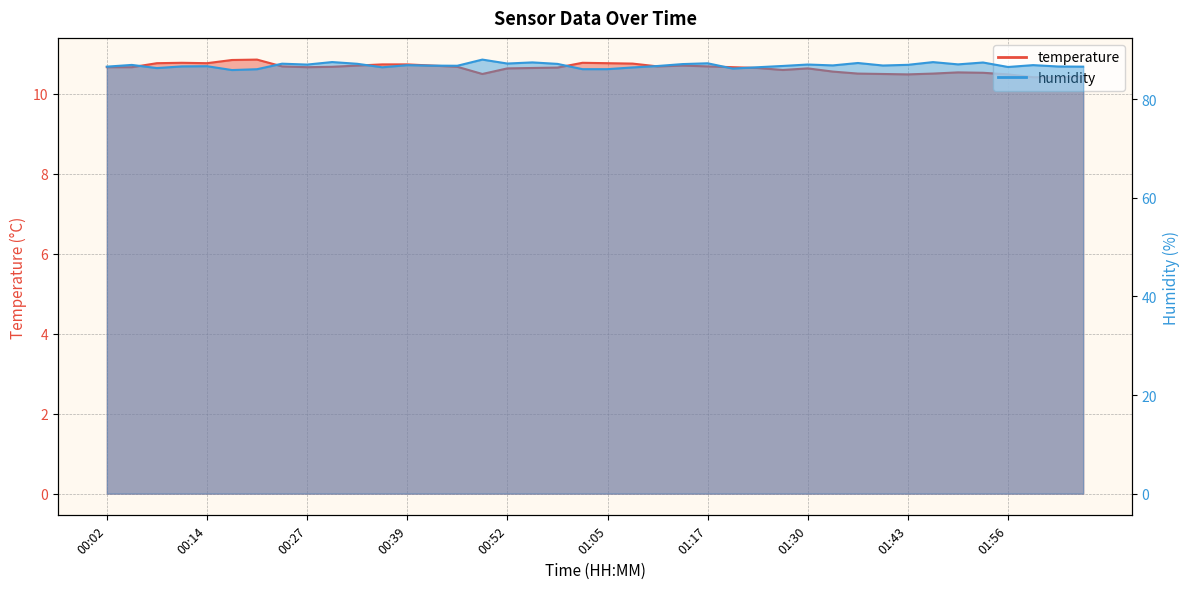

How many categories are shown in the chart?

40